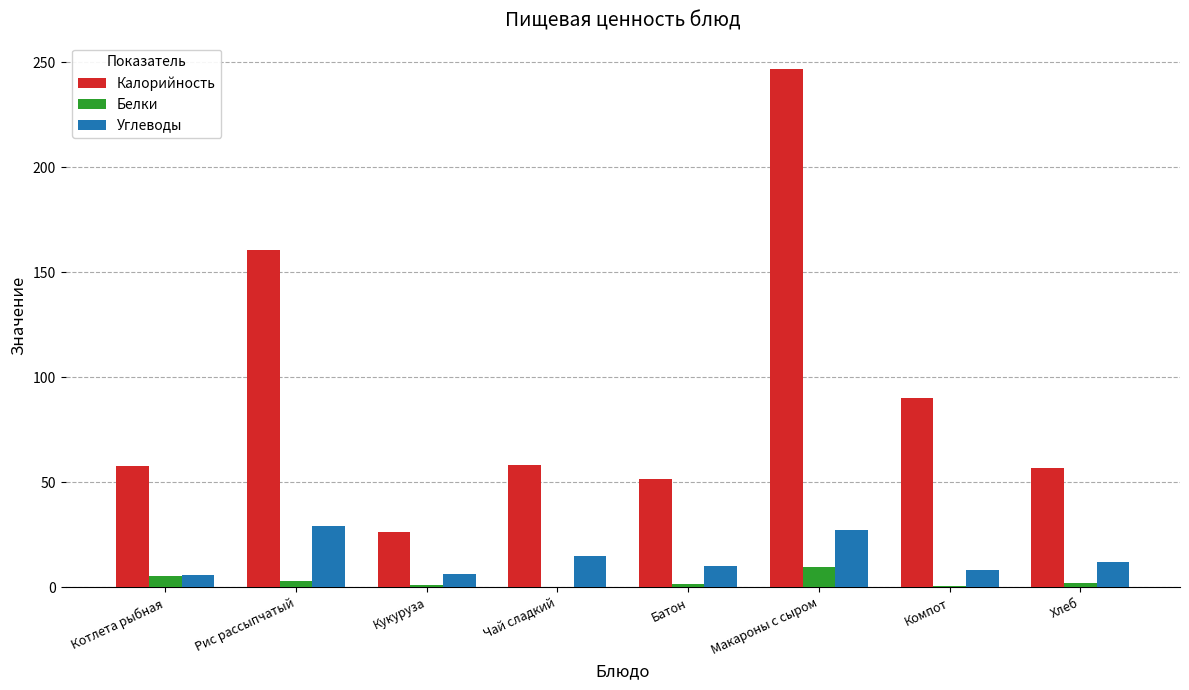

What is the maximum value shown in the chart?

247.0